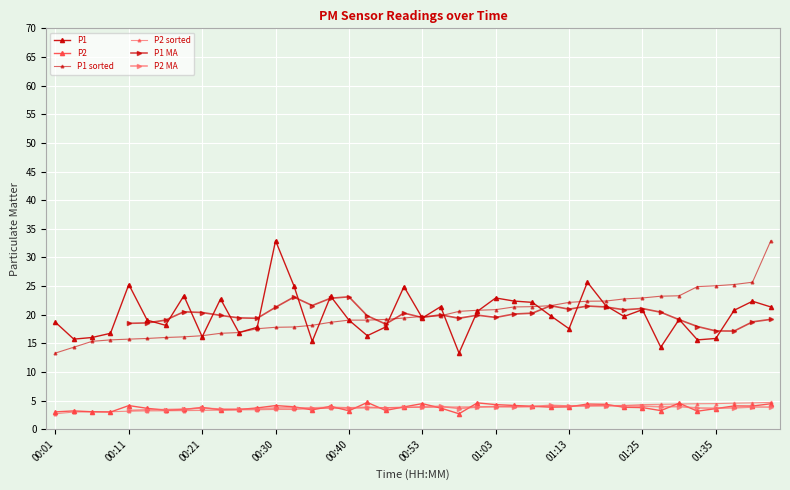

True or false: P1 and P2 cross at least once.

False